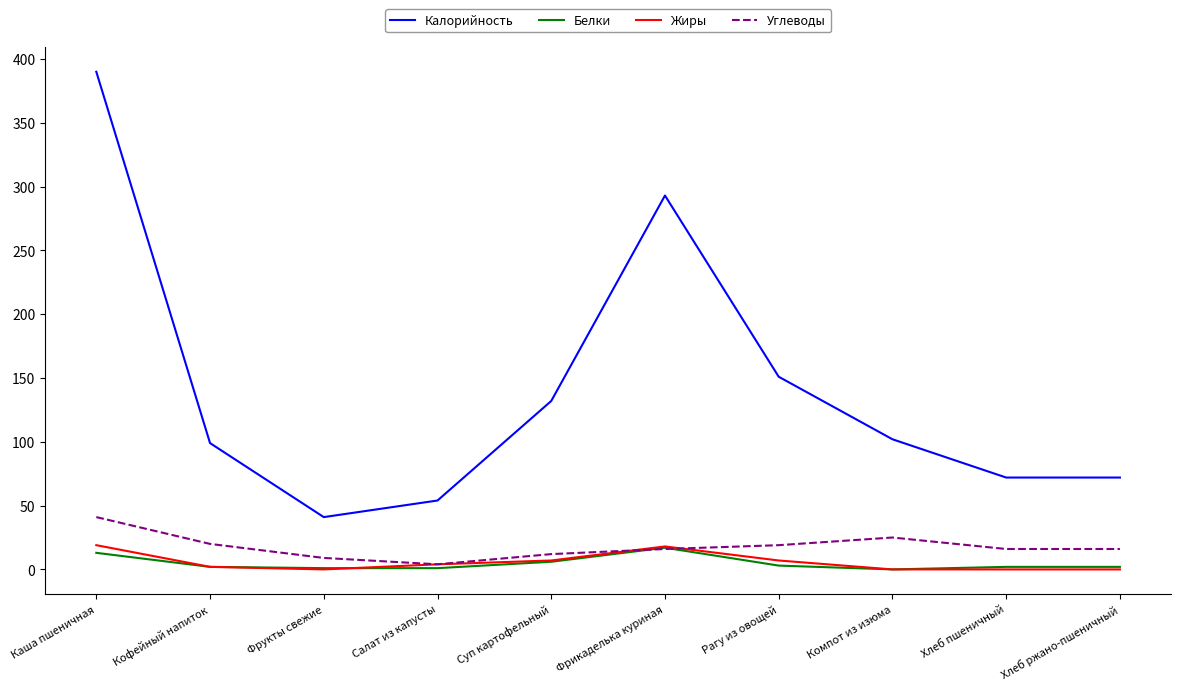

Count the number of data series in this chart.

4